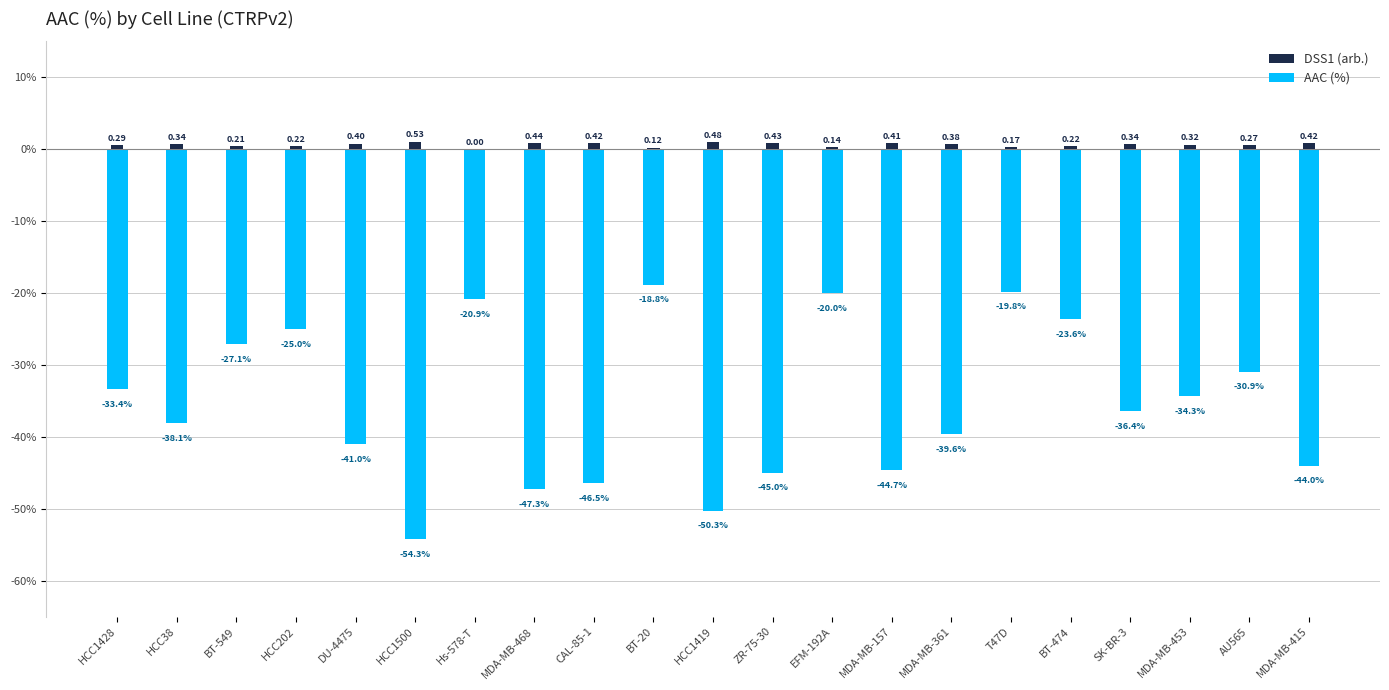

What is the difference between the highest and lowest values at MDA-MB-415?

44.9